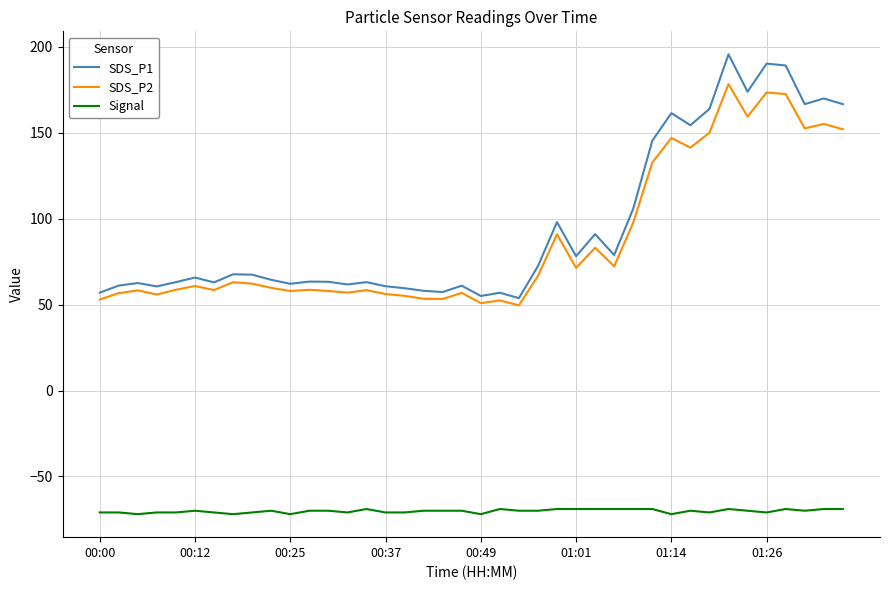

Which series has the largest range (max minus min)?

SDS_P1